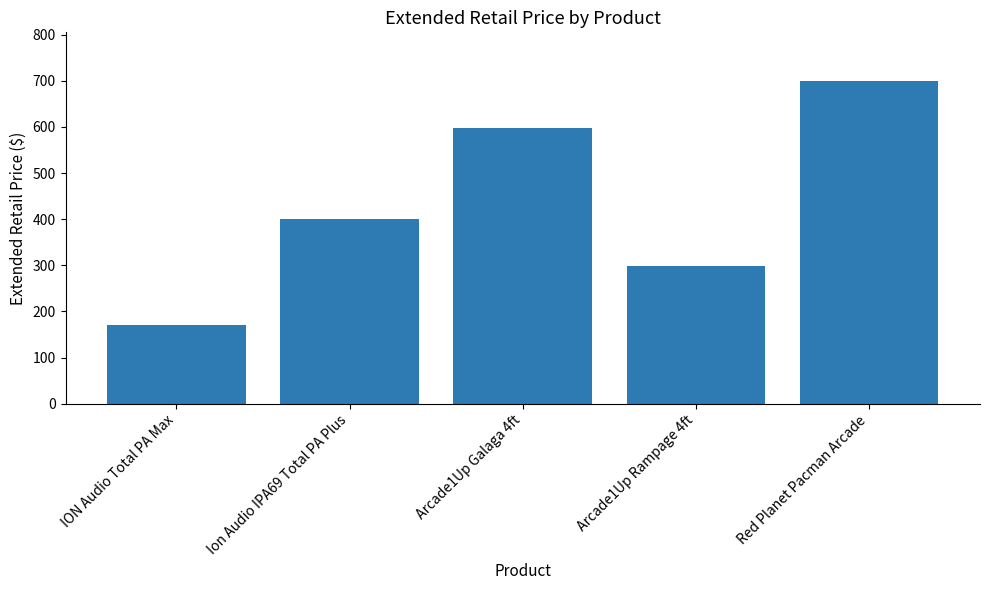

What is the average value?

433.3